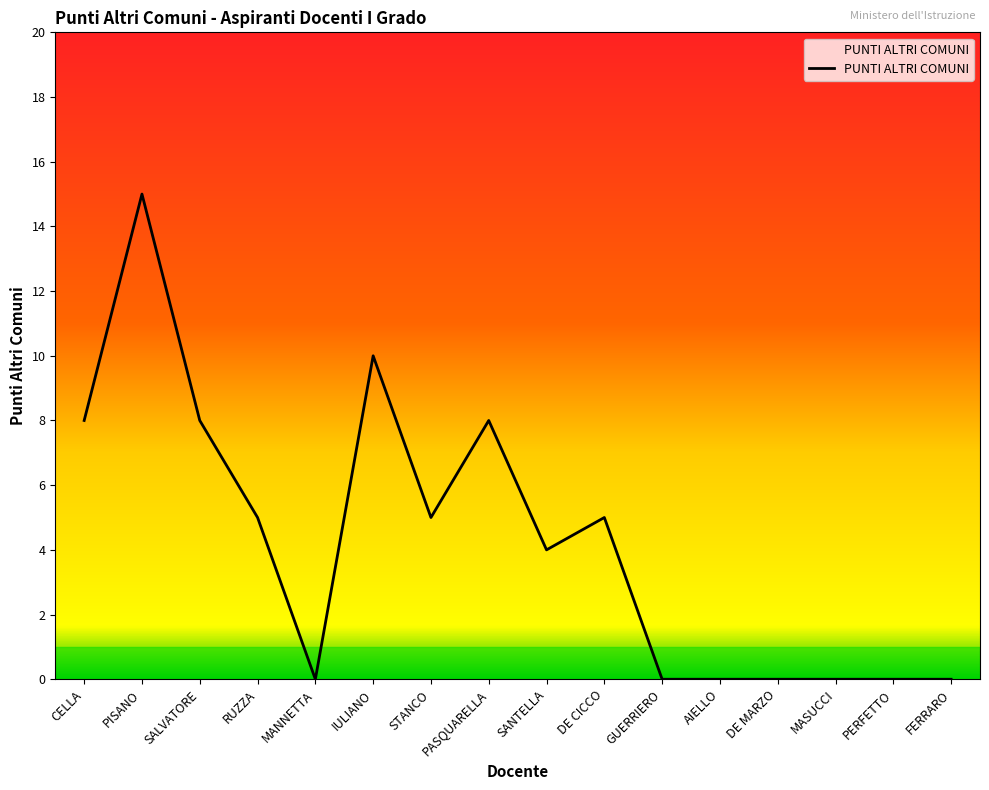

How many lines are shown in the chart?

1